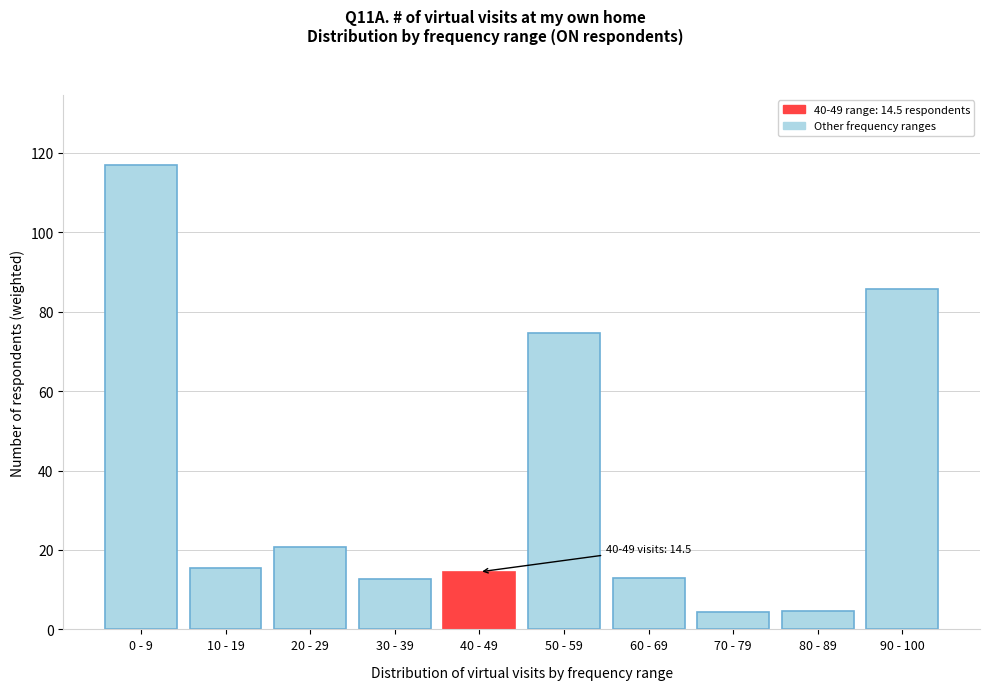

Is it true that the value at 60 - 69 is 5.7?

False